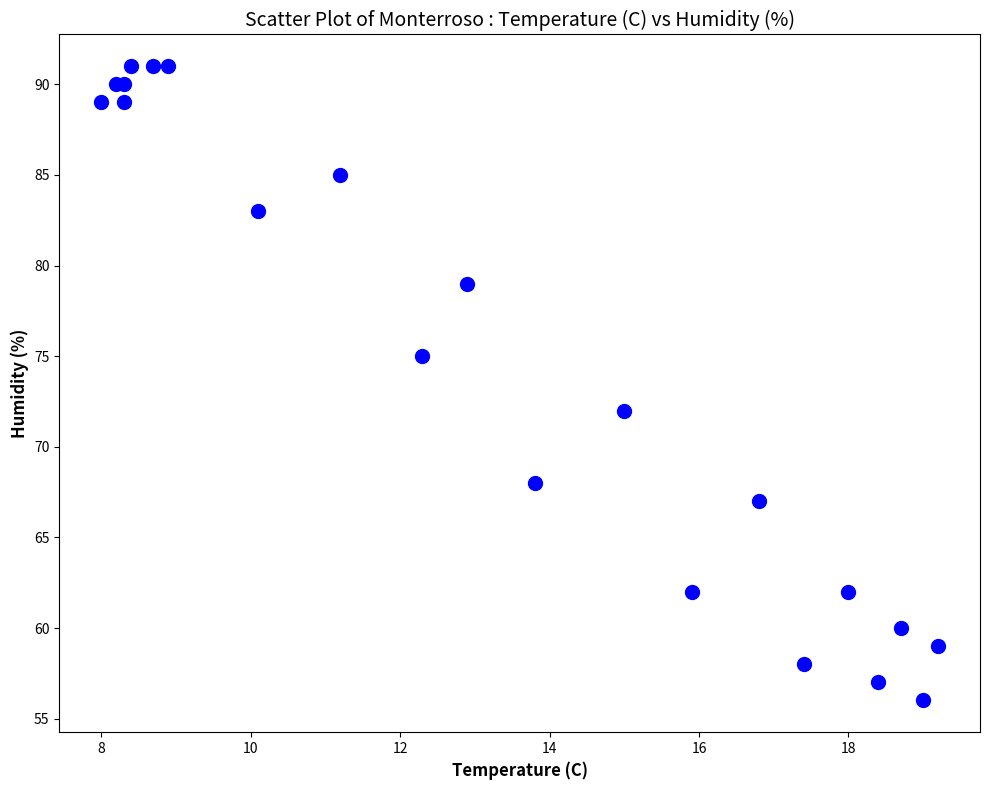

What Y value in the scatter plot is closest to 73?

72